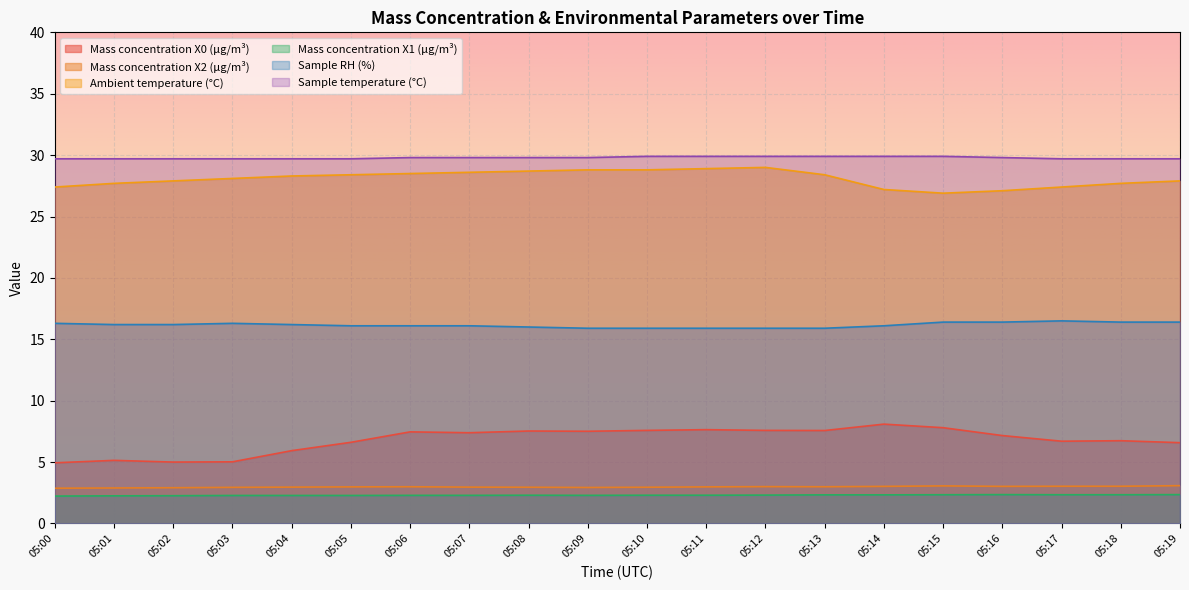

Reading left to right, extract all data points from this chart.

Mass concentration X0 (μg/m³): 4.9	5.1	5.0	5.0	5.9	6.6	7.5	7.4	7.5	7.5	7.6	7.6	7.6	7.6	8.1	7.8	7.2	6.7	6.7	6.6
Mass concentration X2 (μg/m³): 2.9	2.9	2.9	2.9	3.0	3.0	3.0	3.0	3.0	2.9	3.0	3.0	3.0	3.0	3.0	3.1	3.0	3.0	3.0	3.1
Ambient temperature (°C): 27.4	27.7	27.9	28.1	28.3	28.4	28.5	28.6	28.7	28.8	28.8	28.9	29.0	28.4	27.2	26.9	27.1	27.4	27.7	27.9
Mass concentration X1 (μg/m³): 2.2	2.2	2.3	2.3	2.3	2.3	2.3	2.3	2.3	2.3	2.3	2.3	2.3	2.3	2.3	2.3	2.4	2.3	2.3	2.4
Sample RH (%): 16.3	16.2	16.2	16.3	16.2	16.1	16.1	16.1	16.0	15.9	15.9	15.9	15.9	15.9	16.1	16.4	16.4	16.5	16.4	16.4
Sample temperature (°C): 29.7	29.7	29.7	29.7	29.7	29.7	29.8	29.8	29.8	29.8	29.9	29.9	29.9	29.9	29.9	29.9	29.8	29.7	29.7	29.7